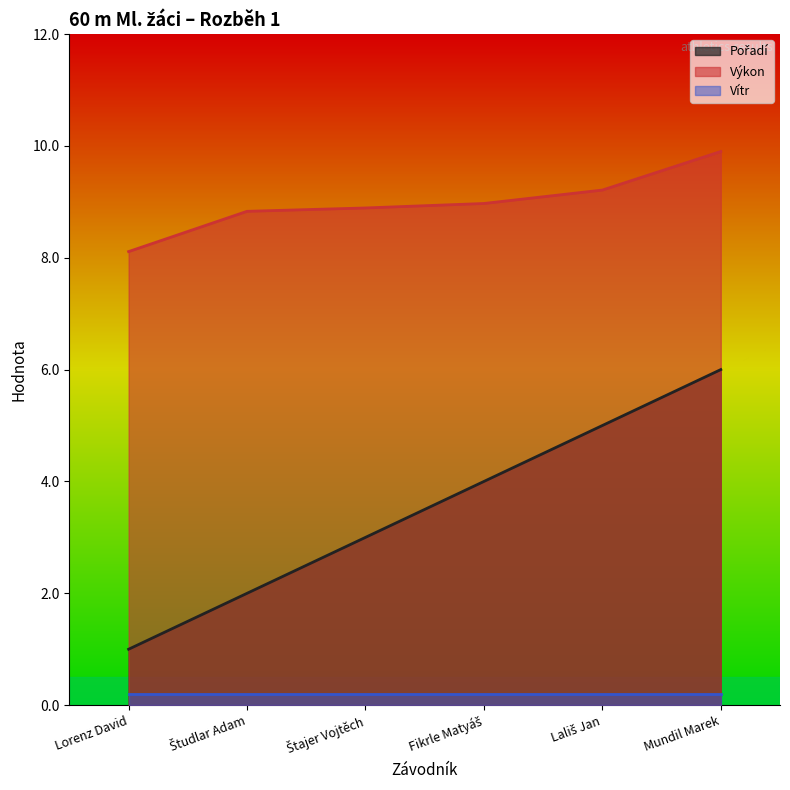

What is the label of the 5th point from the left?

Lališ Jan